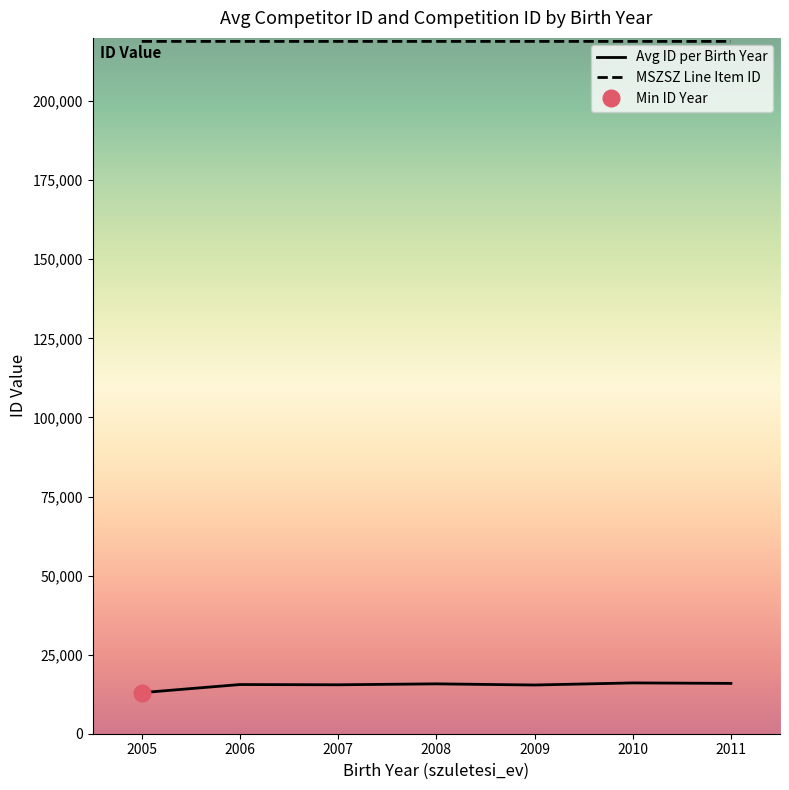

What is the label of the 16th point from the right?

2007